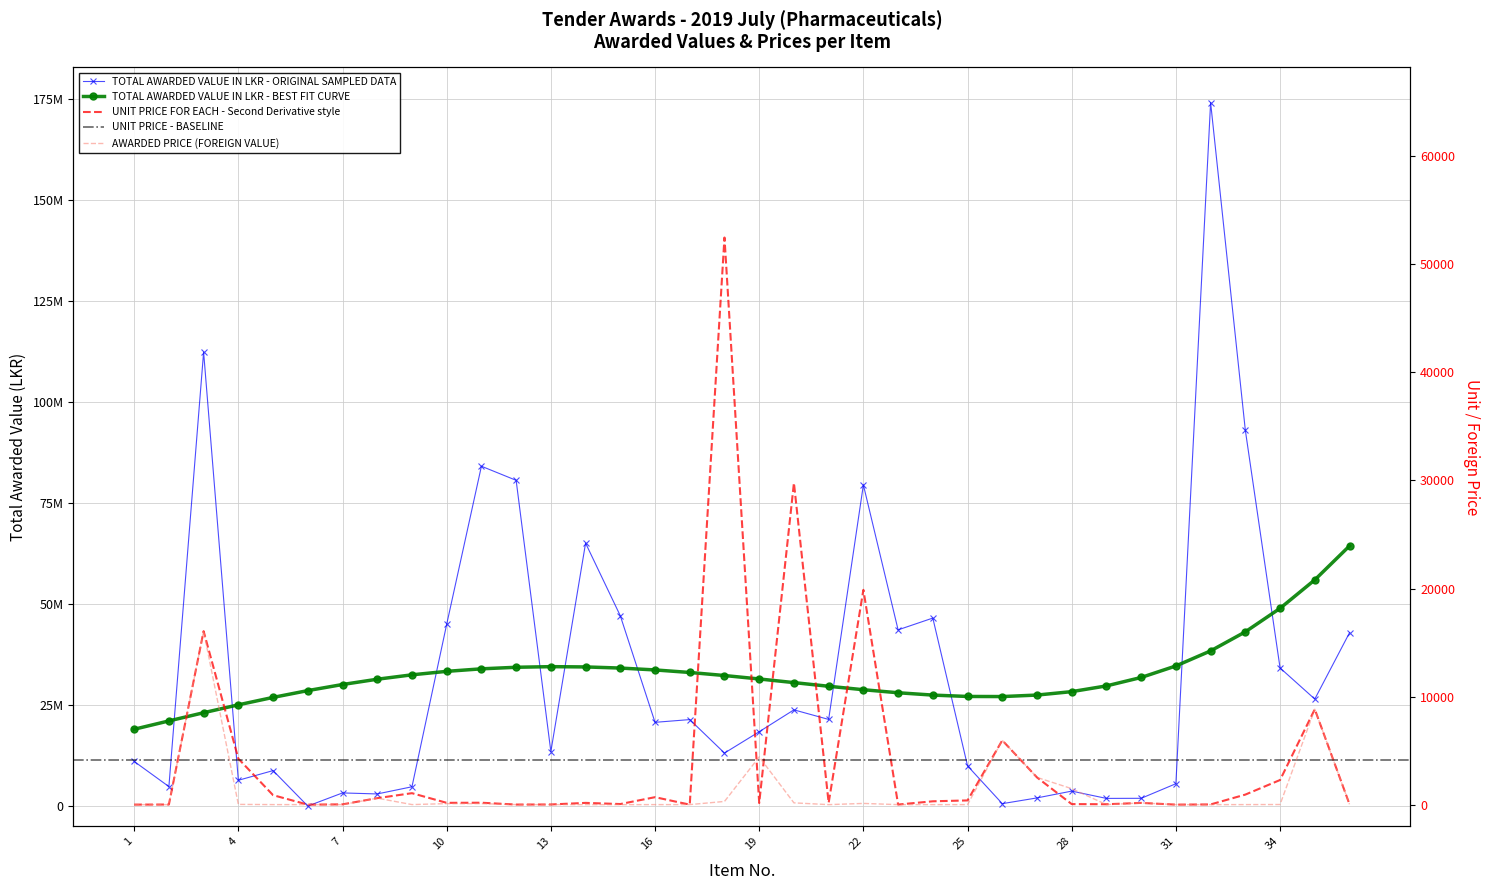

Is this an area chart (filled region under the line)?

No